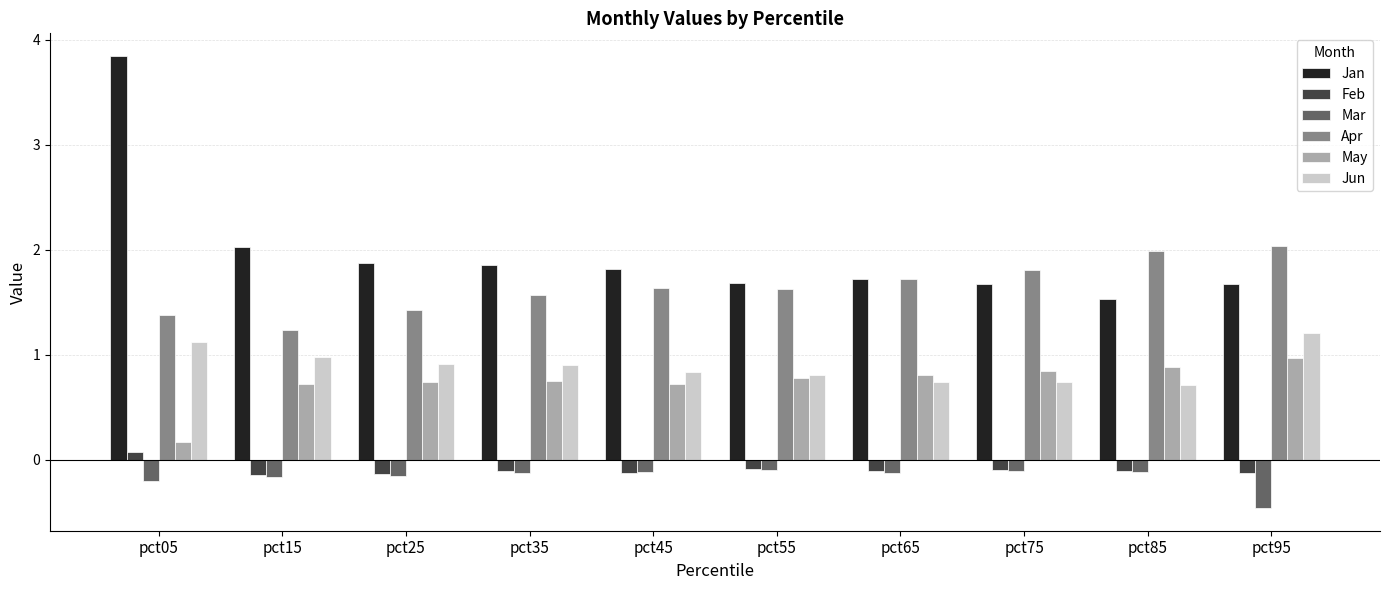

The value of Feb at pct95 is -0.1. True or false?

True